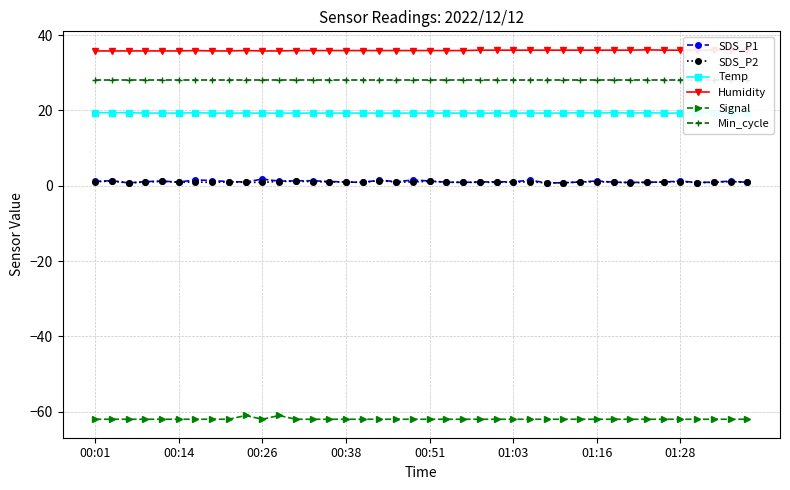

True or false: SDS_P1 has a value of 0.6 at 11.

False